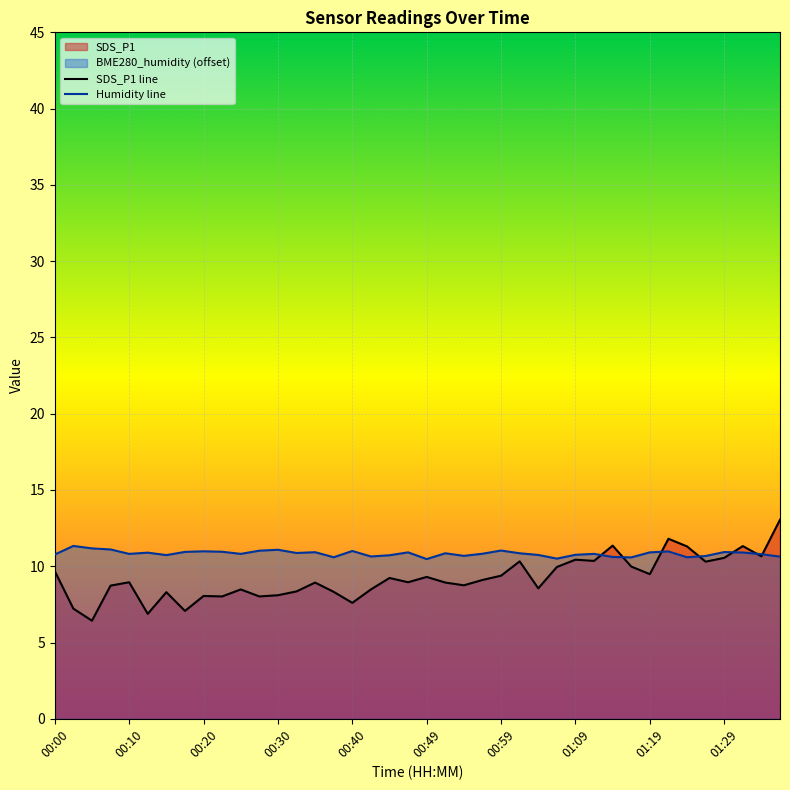

How many lines are shown in the chart?

2